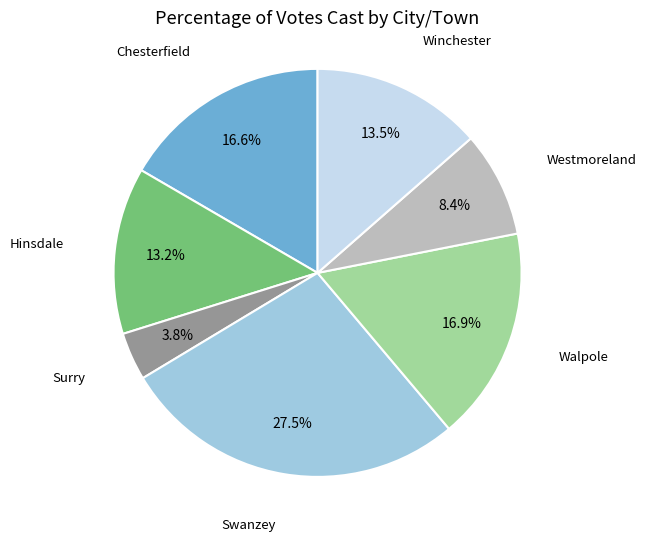

Which category has the smallest portion of the pie?

Surry